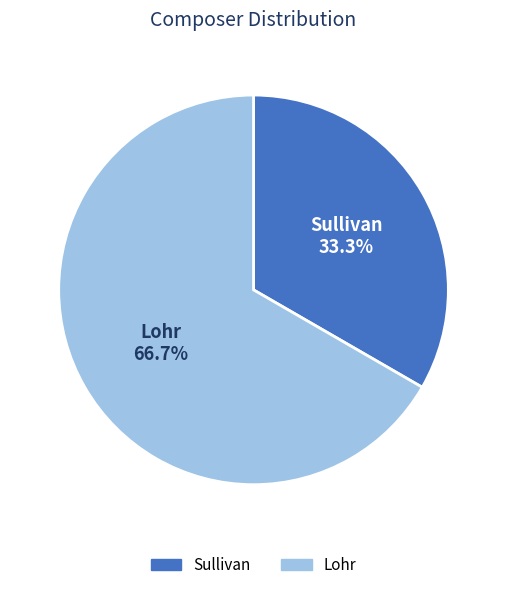

What percentage is the Lohr slice, to the nearest percent?

67%